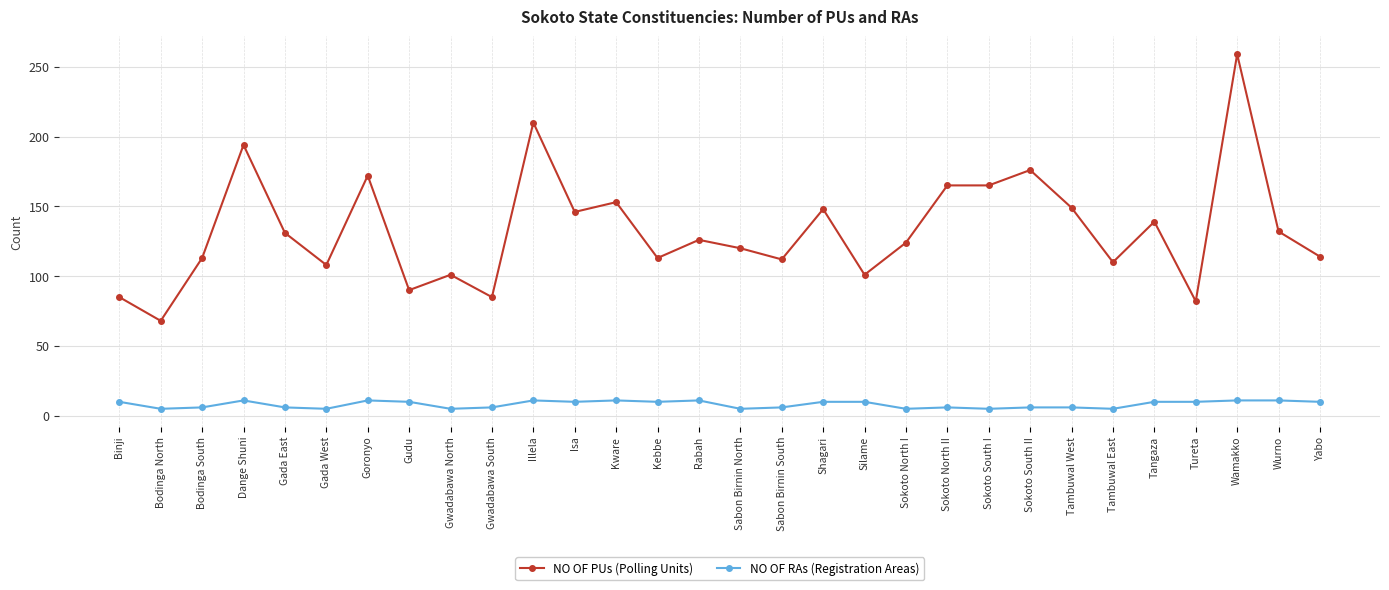

What position from the right is Sabon Birnin South?

14